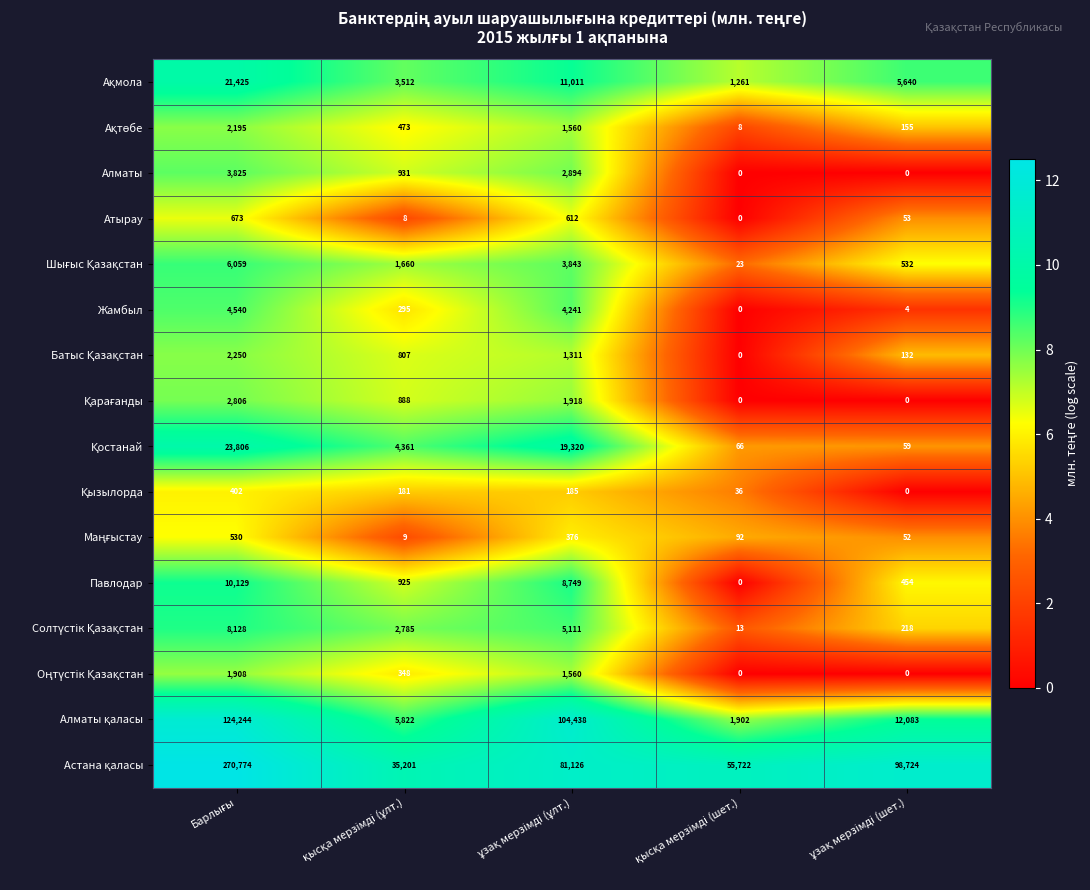

What is the sum of all Алматы values?

7650